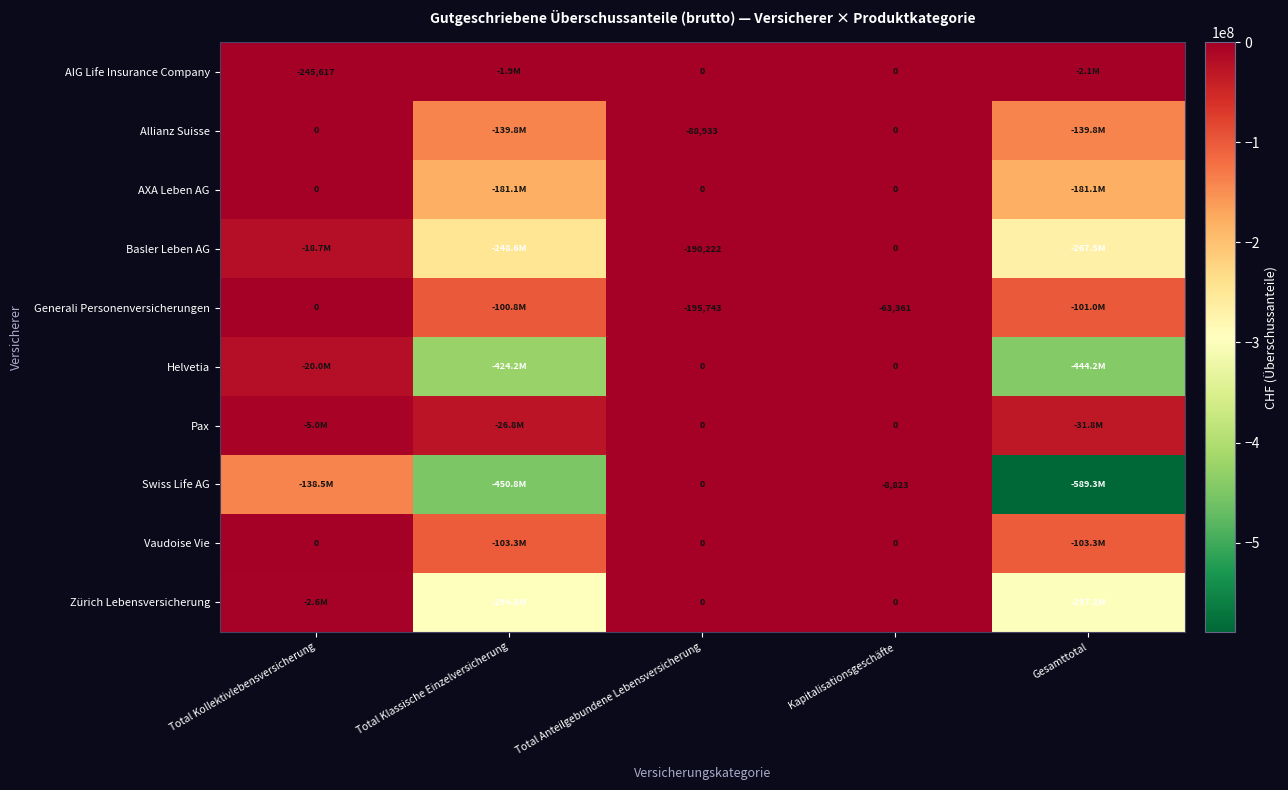

What is the difference between the highest and lowest values at Total Anteilgebundene Lebensversicherung?

195743